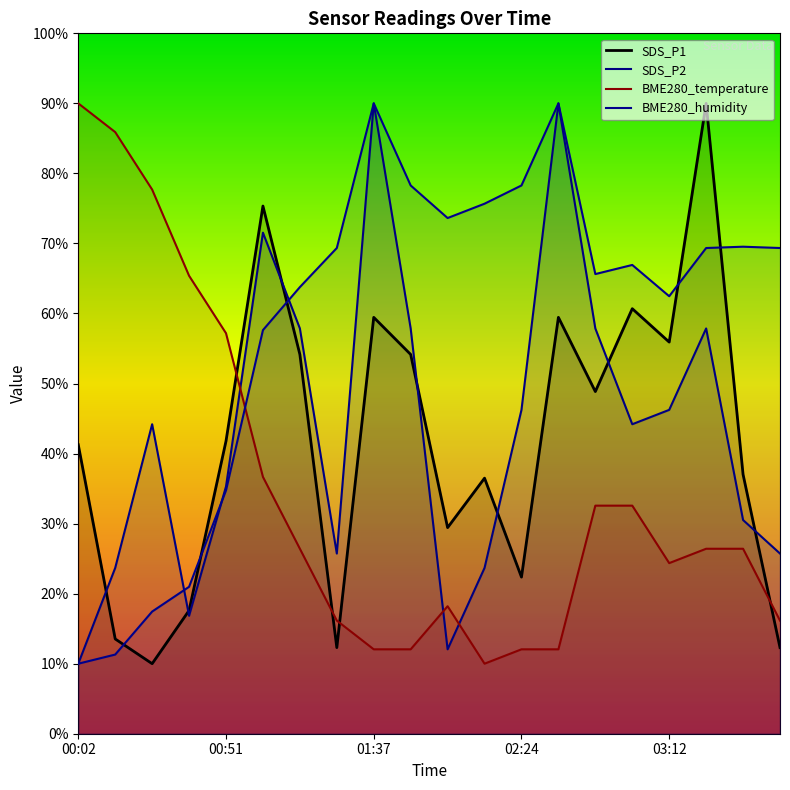

Between 15 and 19, which series saw the biggest shift?

SDS_P1